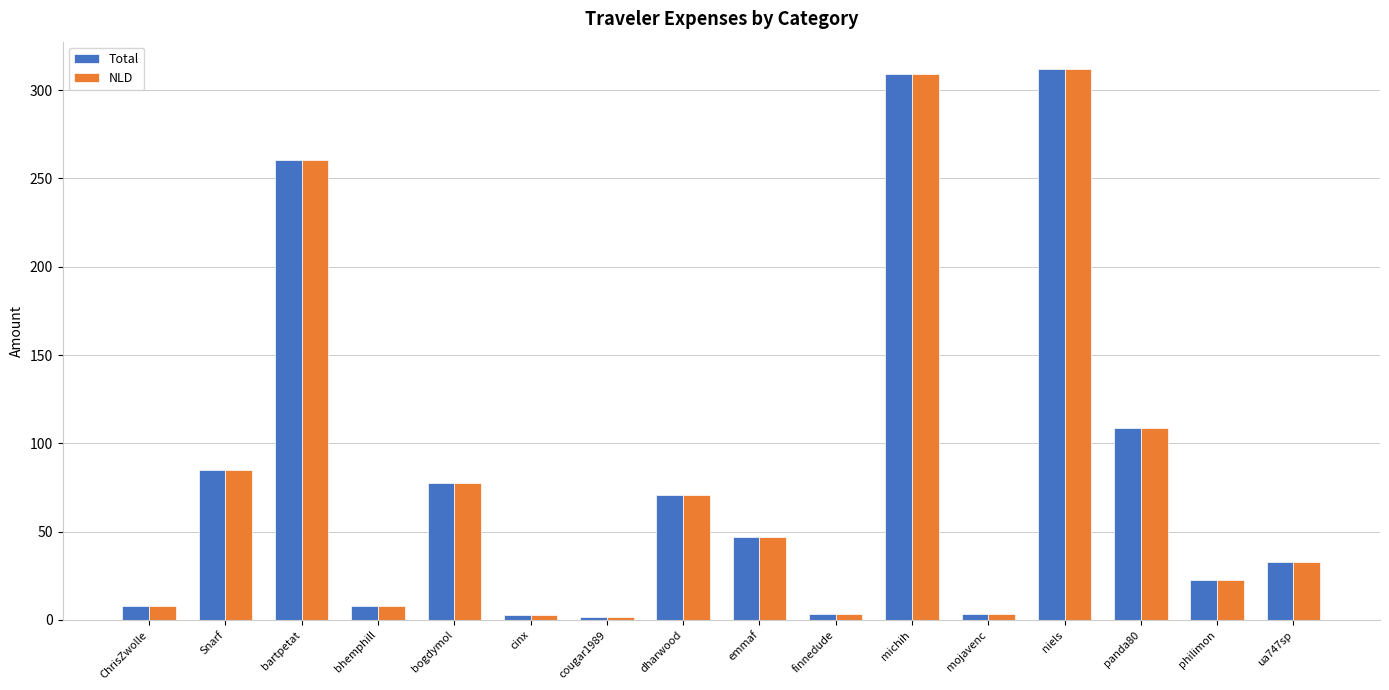

What is the difference between the maximum and minimum values in the Total series?

310.3